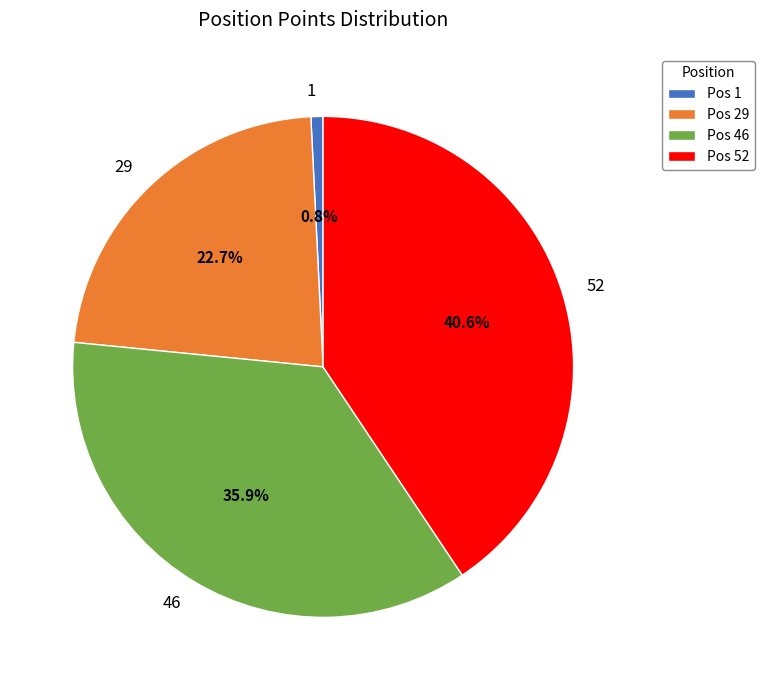

Does 52 account for over 50% of the chart?

No